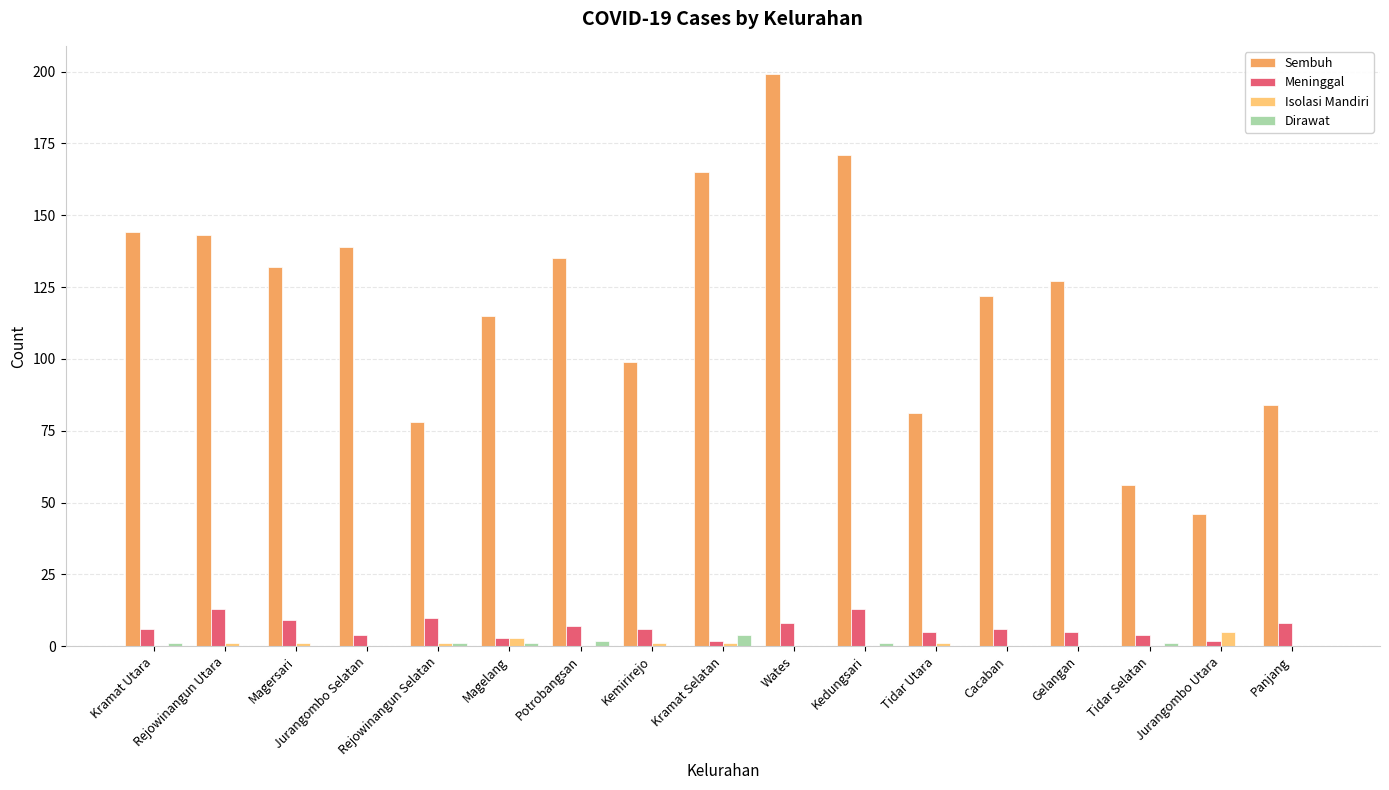

The value of Sembuh at Wates is 118. True or false?

False